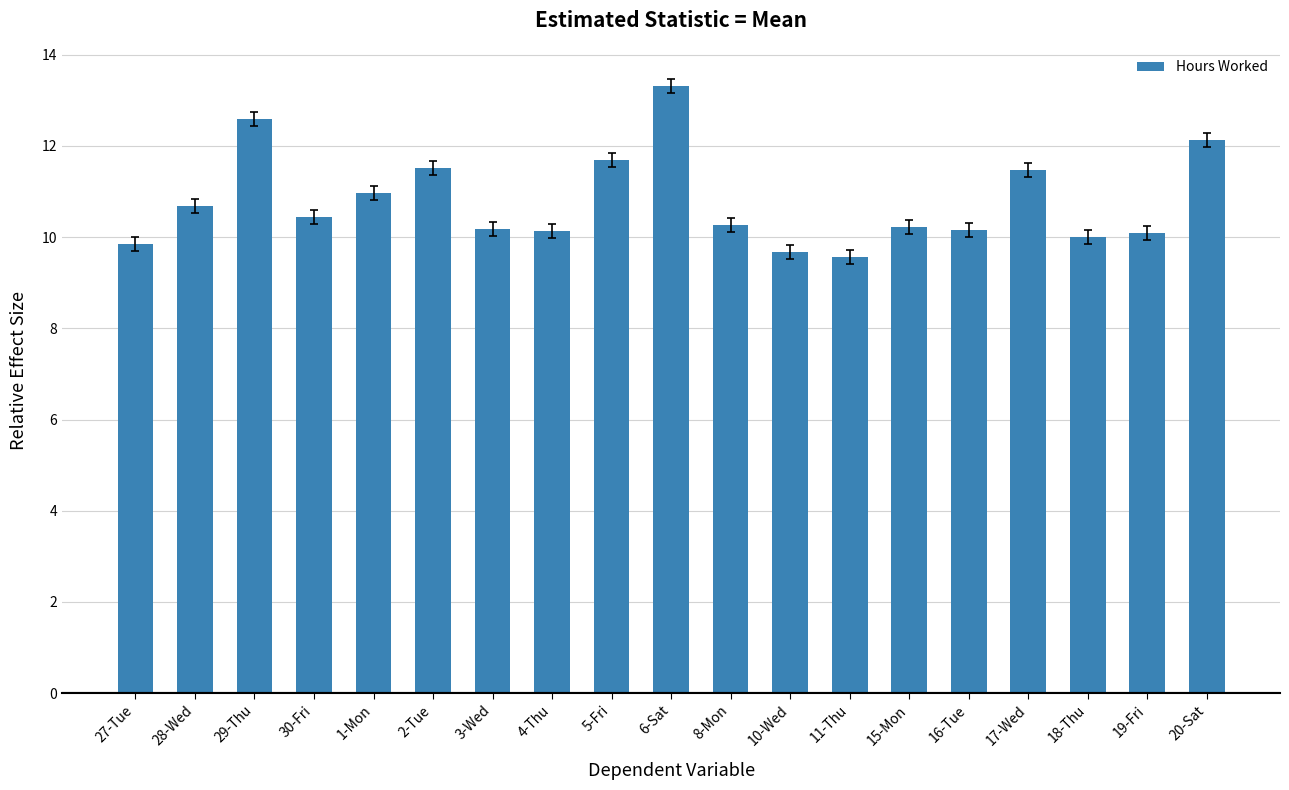

What is the minimum value shown in the chart?

9.6